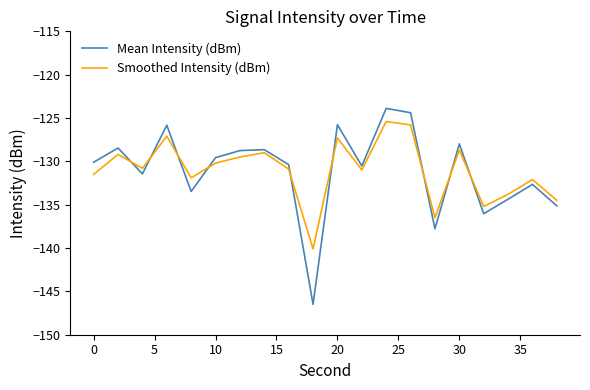

What is the sum of all Mean Intensity (dBm) values?

-2621.7